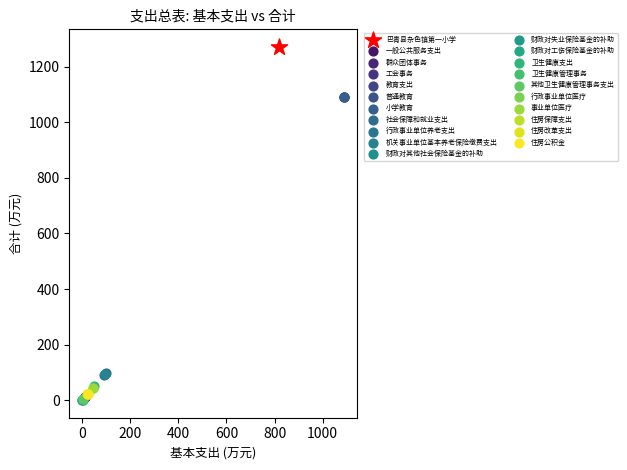

What are all the series names shown in the legend?

巴青县杂色镇第一小学, 一般公共服务支出, 群众团体事务, 工会事务, 教育支出, 普通教育, 小学教育, 社会保障和就业支出, 行政事业单位养老支出, 机关事业单位基本养老保险缴费支出, 财政对其他社会保险基金的补助, 财政对失业保险基金的补助, 财政对工伤保险基金的补助, 卫生健康支出, 卫生健康管理事务, 其他卫生健康管理事务支出, 行政事业单位医疗, 事业单位医疗, 住房保障支出, 住房改革支出, 住房公积金